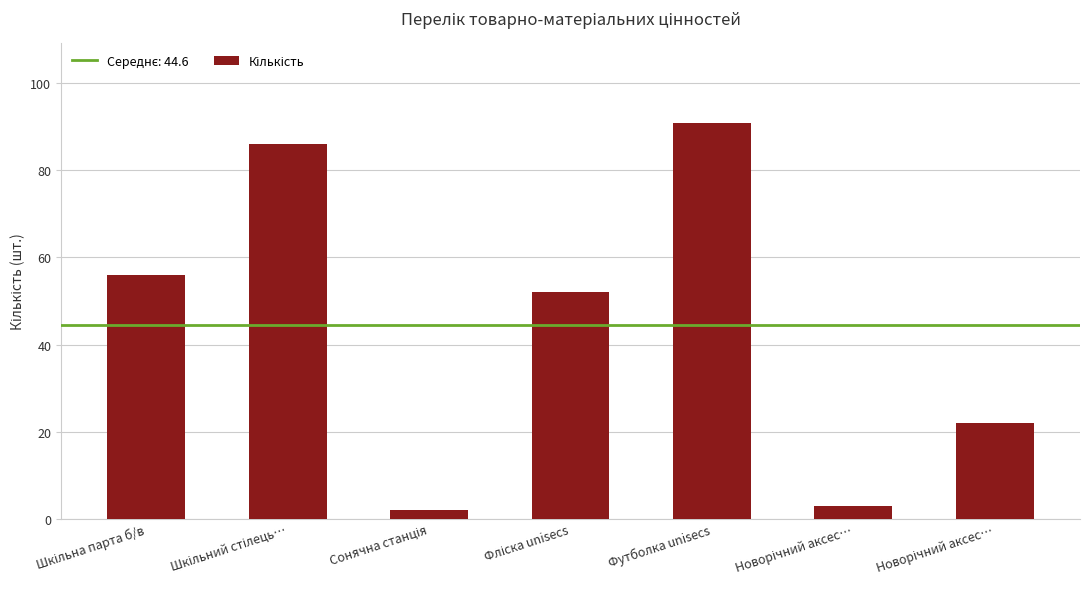

What is the difference between the second highest and second lowest values?

83